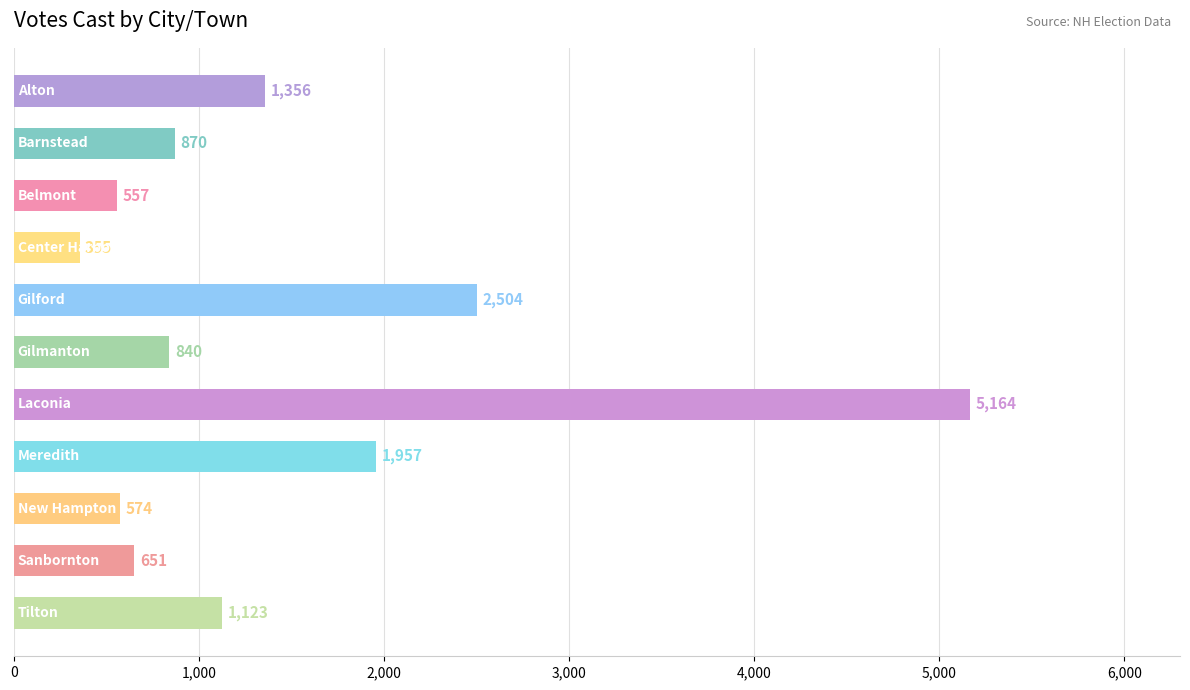

Count the number of categories in the chart.

11